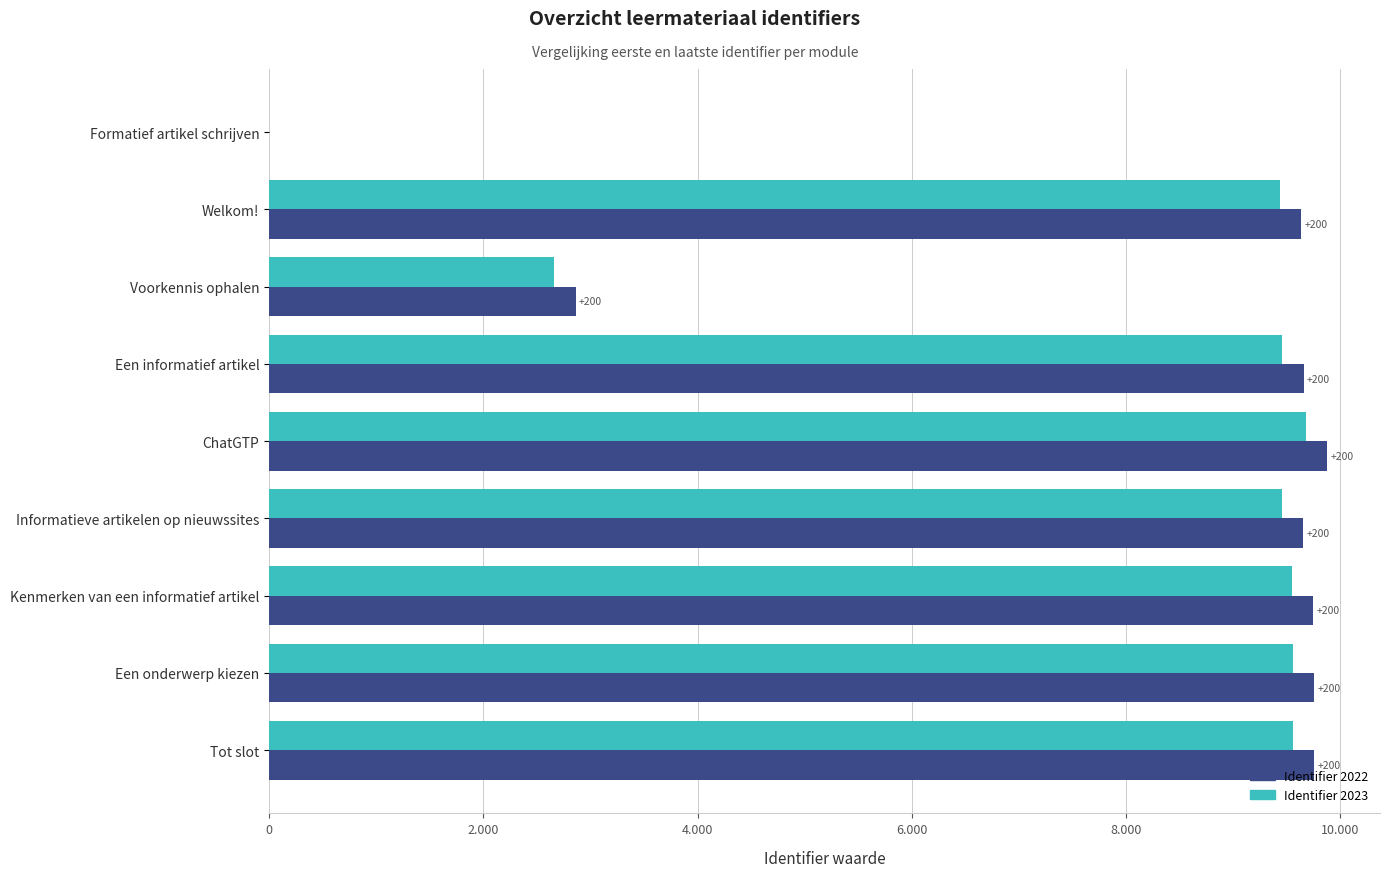

What are all the series names shown in the legend?

Identifier 2022, Identifier 2023